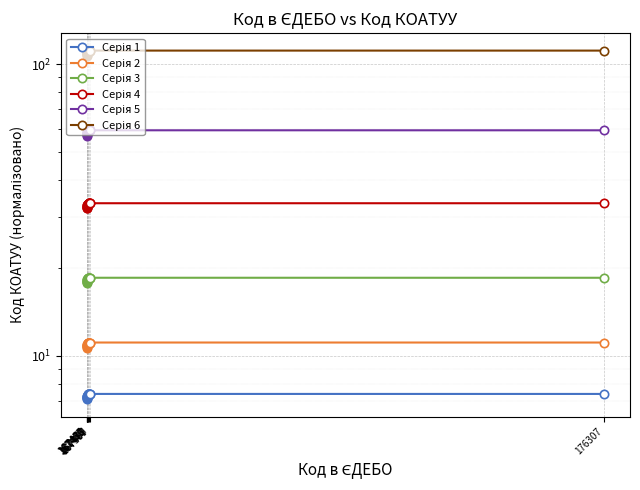

True or false: Серія 2 and Серія 5 intersect in this chart.

False